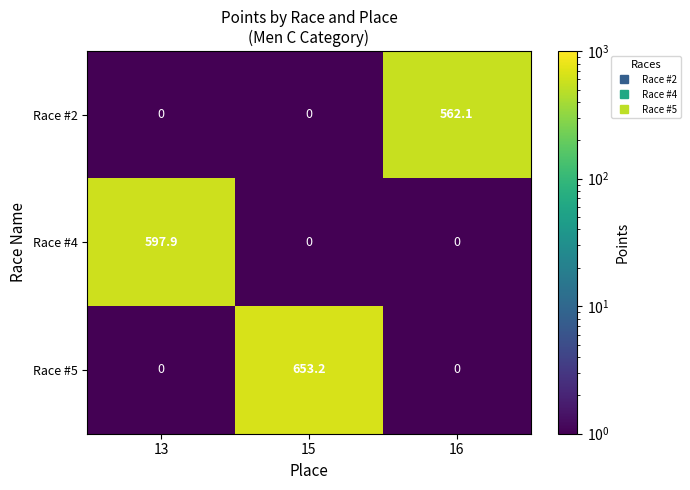

Reading left to right, what are all the values shown in this chart?

Race #2: 0.0	0.0	562.1
Race #4: 597.9	0.0	0.0
Race #5: 0.0	653.2	0.0